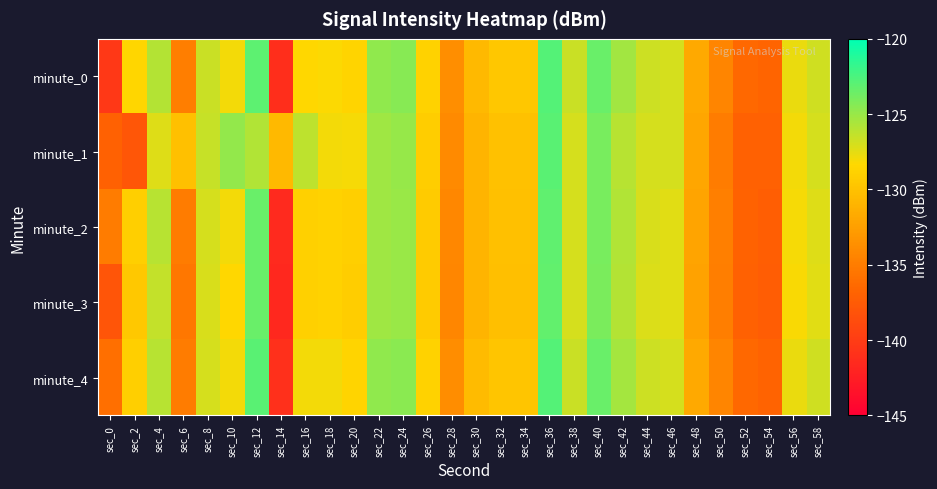

What is the total value across all series at sec_42?

-628.5